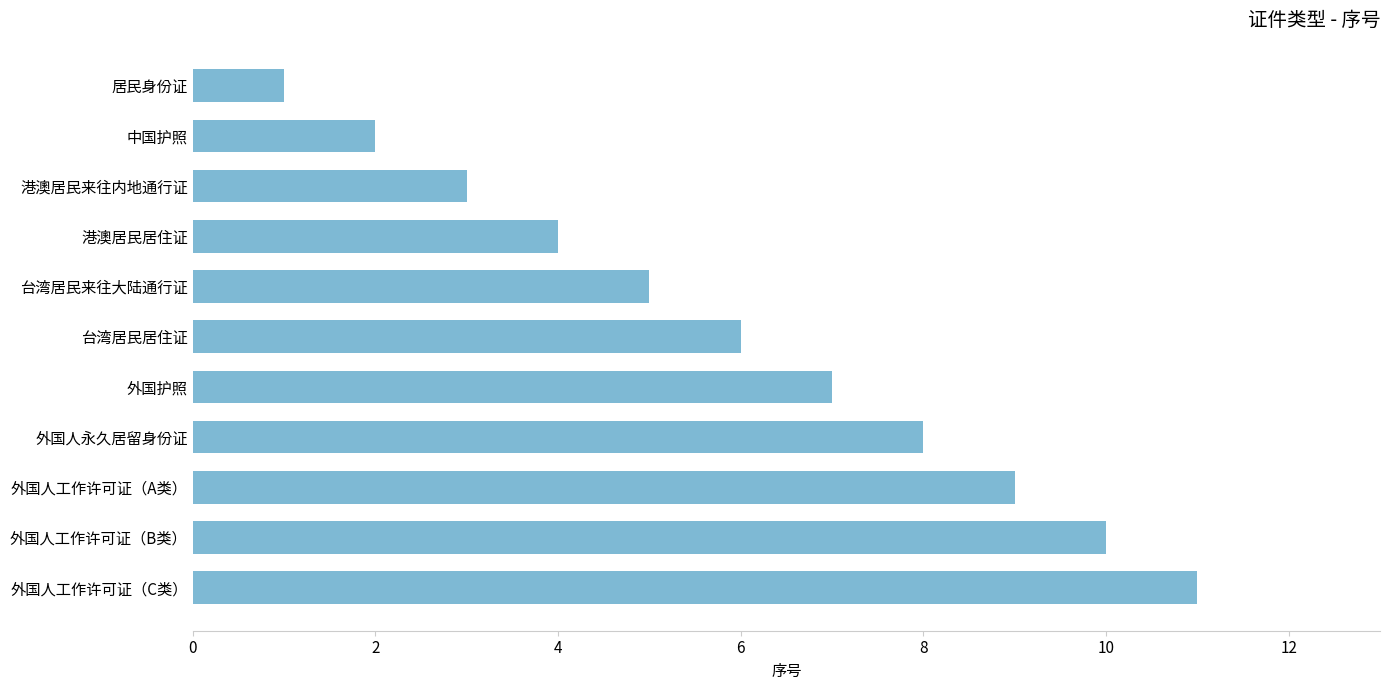

Reading bottom to top, transcribe all the data shown in this chart.

11	10	9	8	7	6	5	4	3	2	1